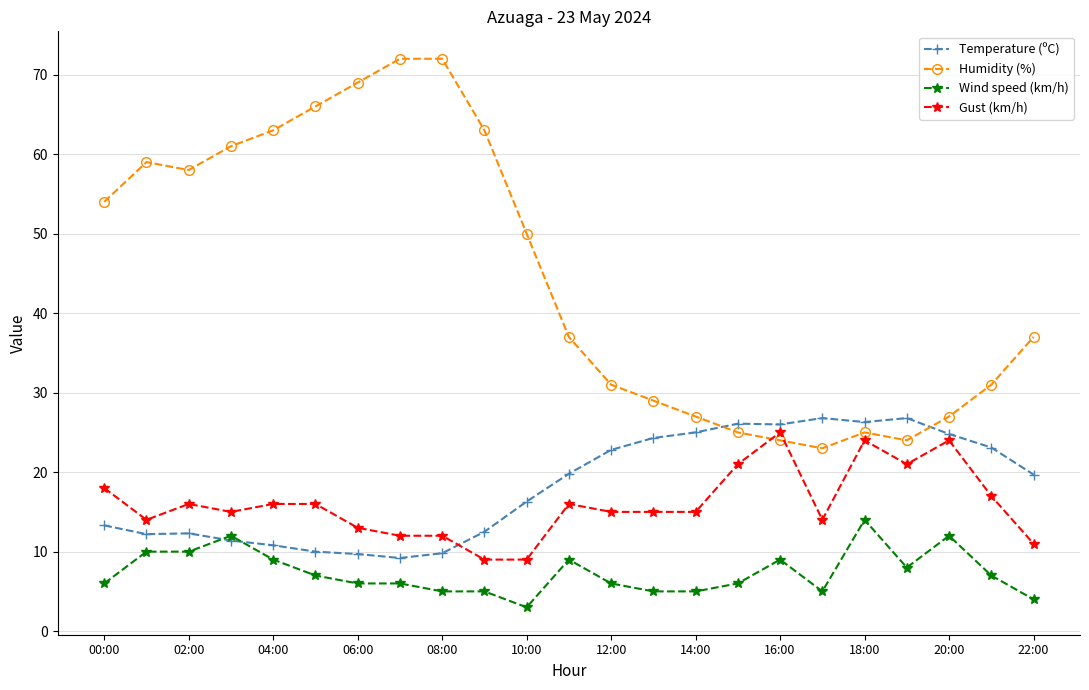

How many data points in Temperature (ºC) are less than 19?

11